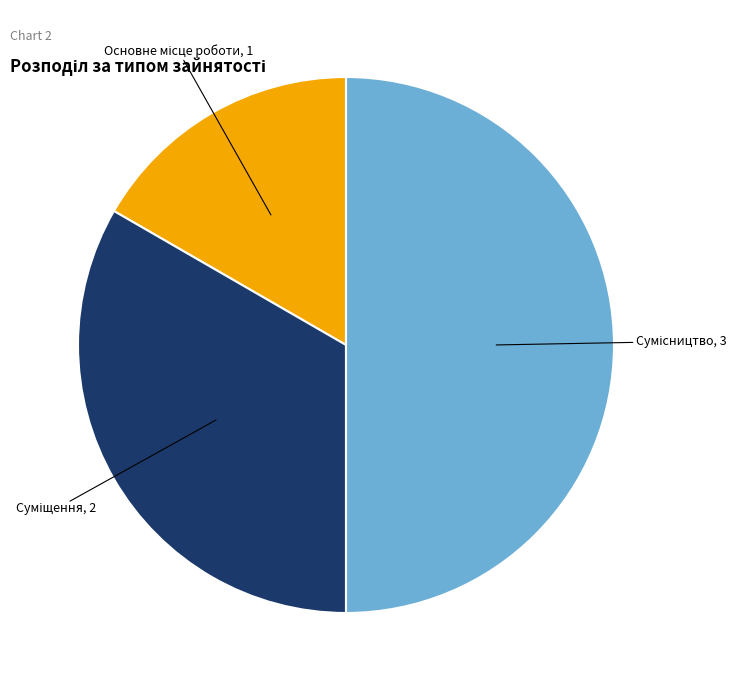

How many slices are in this pie chart?

3